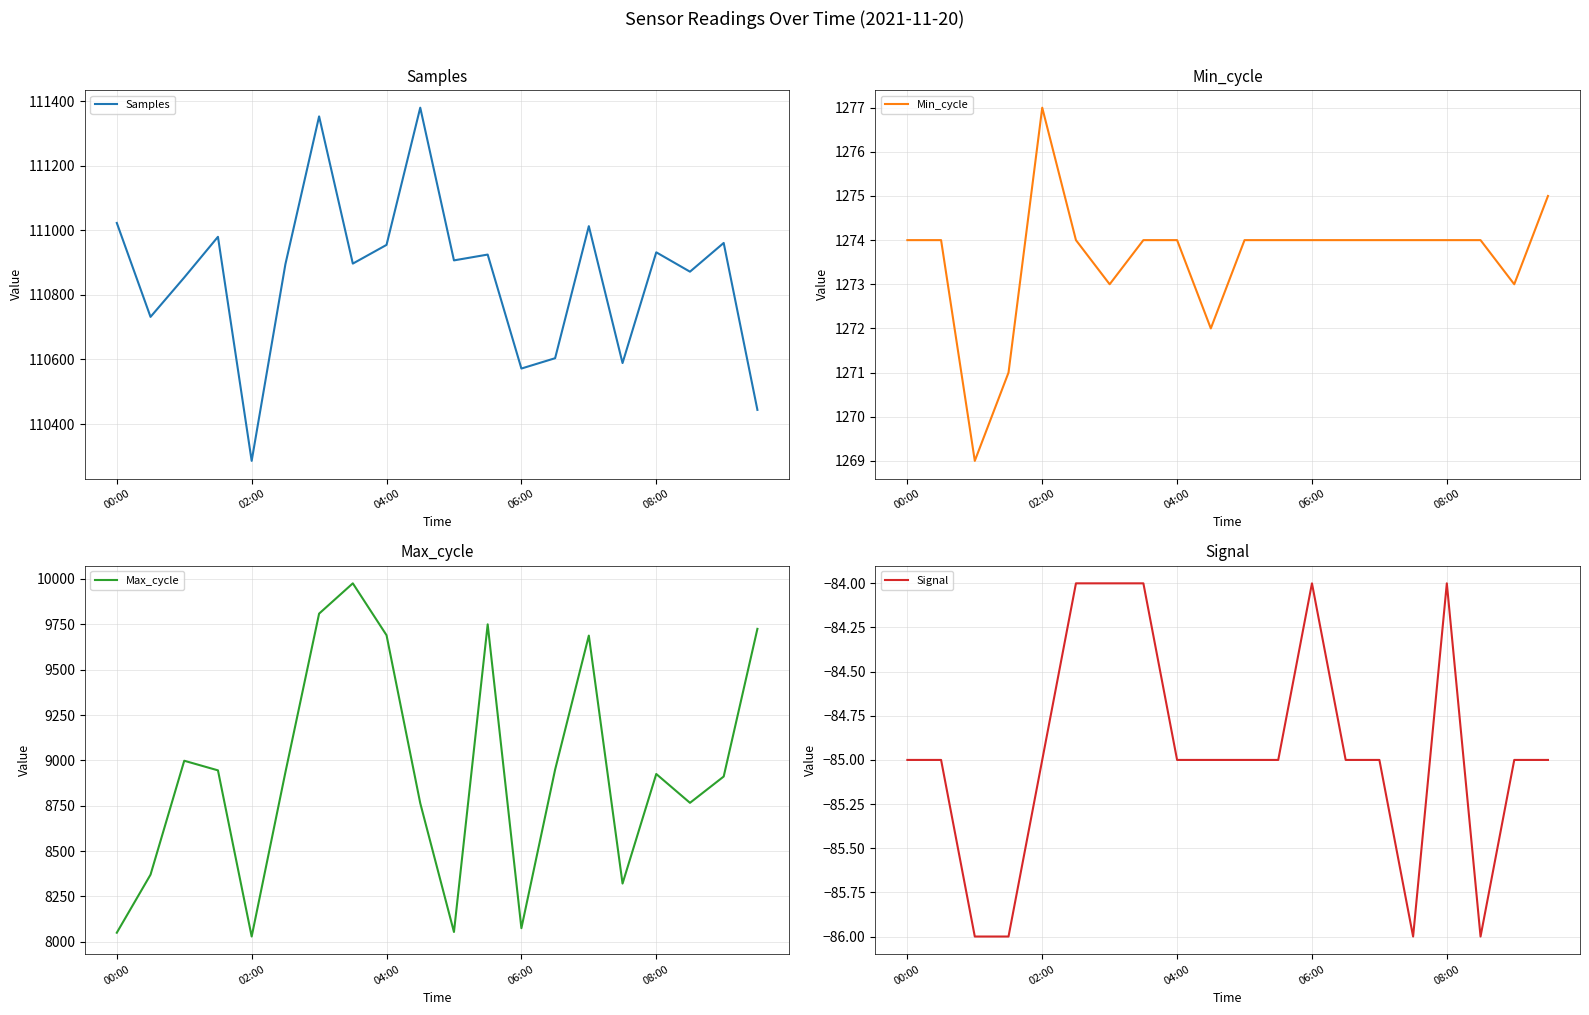

Which has a higher value, 10 or 11?

11